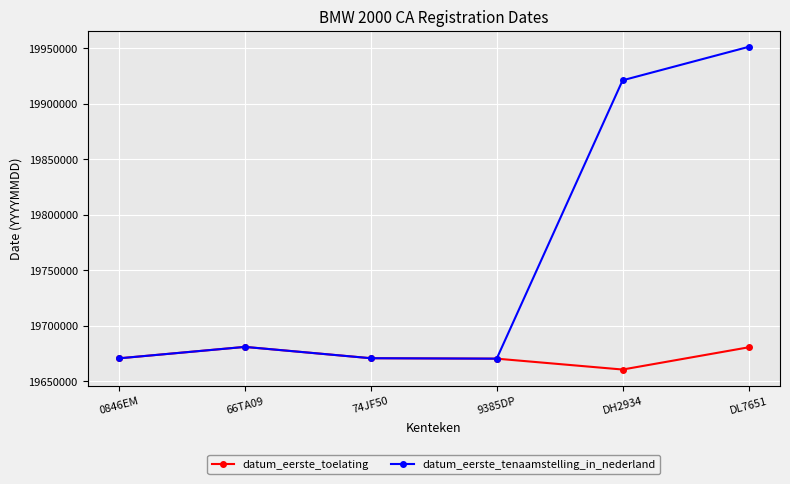

Between 66TA09 and DL7651, which series saw the biggest shift?

datum_eerste_tenaamstelling_in_nederland